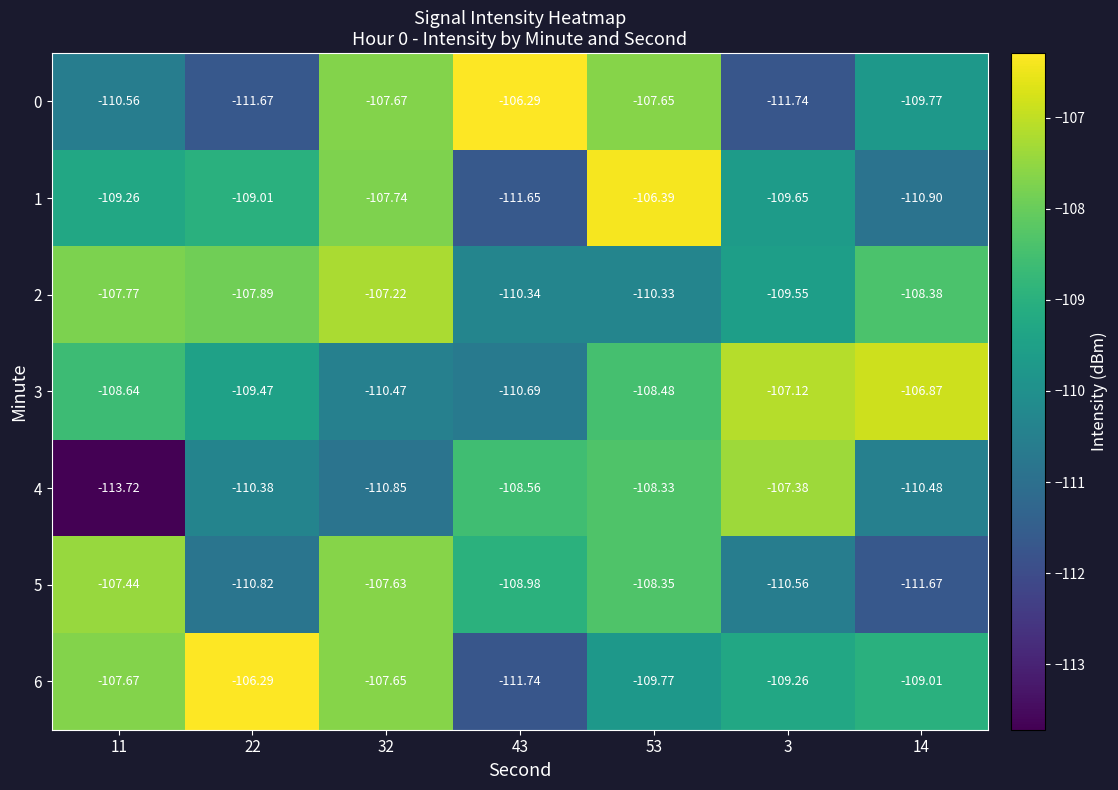

Is the value of 4 at 22 greater than the value of 0 at 53?

No